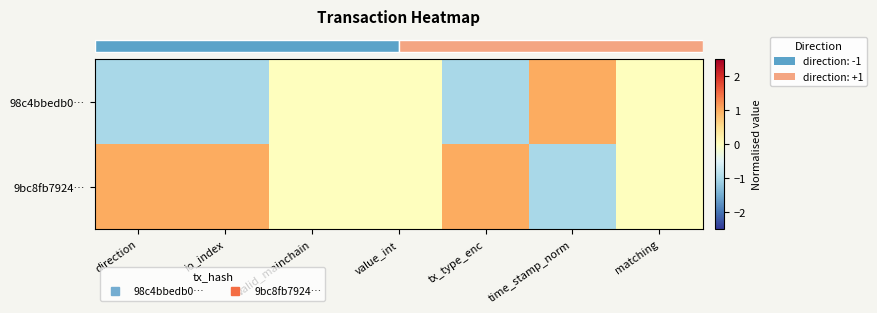

Which series has the largest range (max minus min)?

row_0